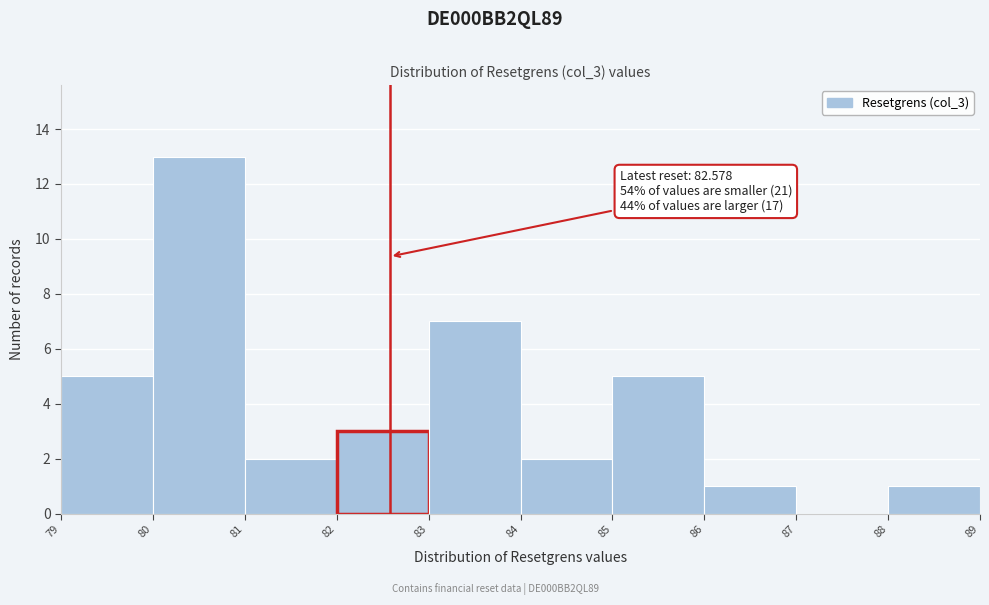

Over which range of the x-axis is the bar tallest?

80 to 81